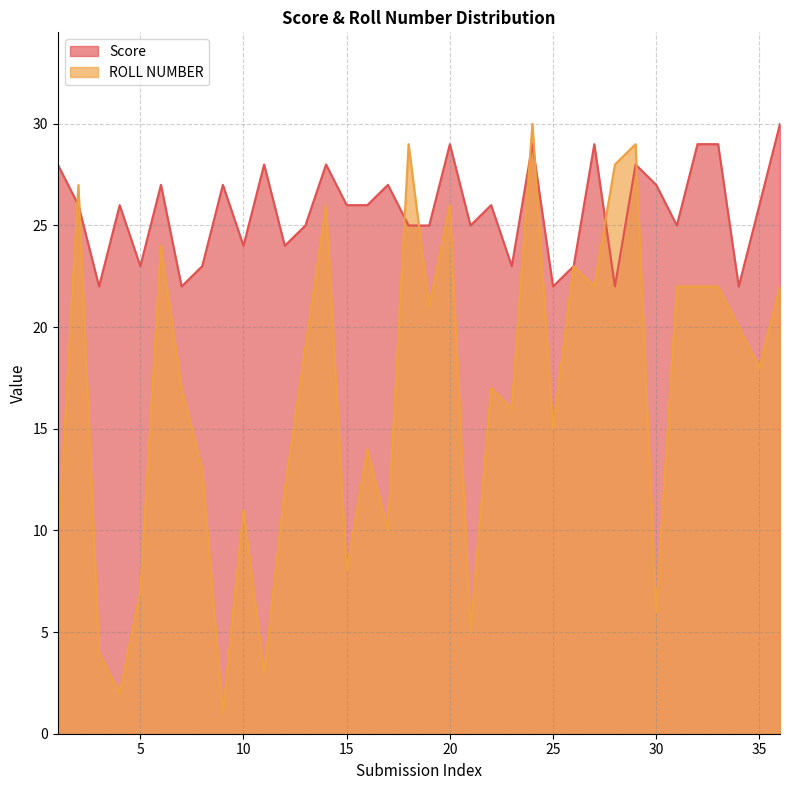

How many intersections are there between ROLL NUMBER and Score?

8